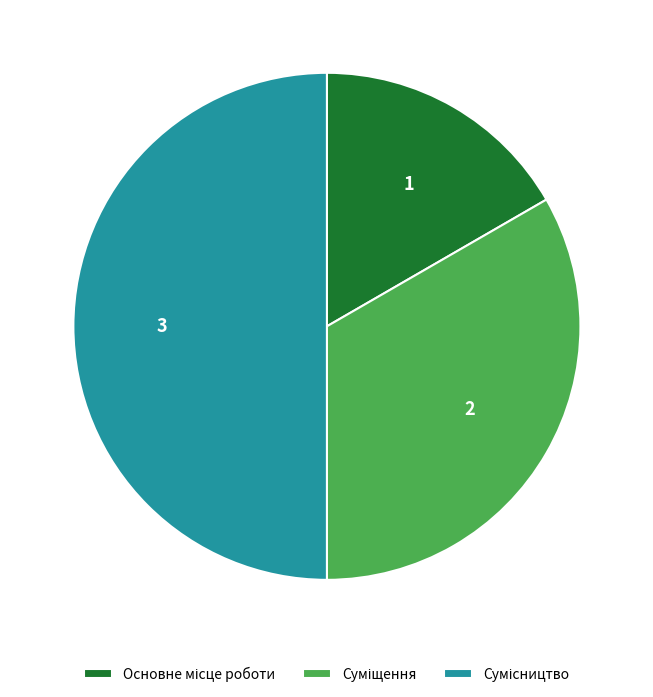

Does Основне місце роботи account for over 50% of the chart?

No